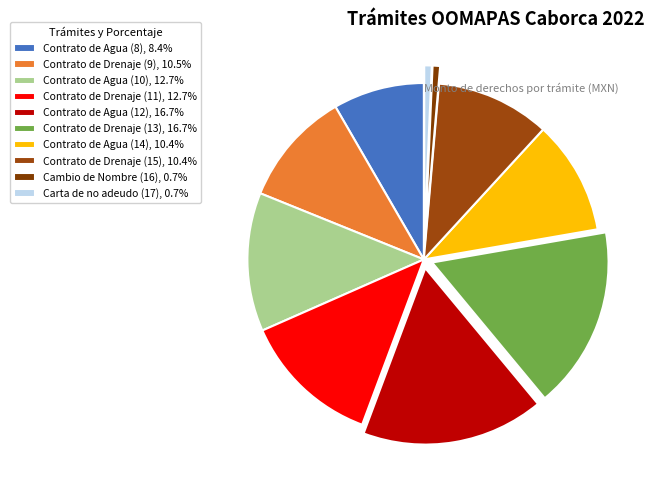

What percentage is the Contrato de Drenaje (11) slice, to the nearest percent?

13%